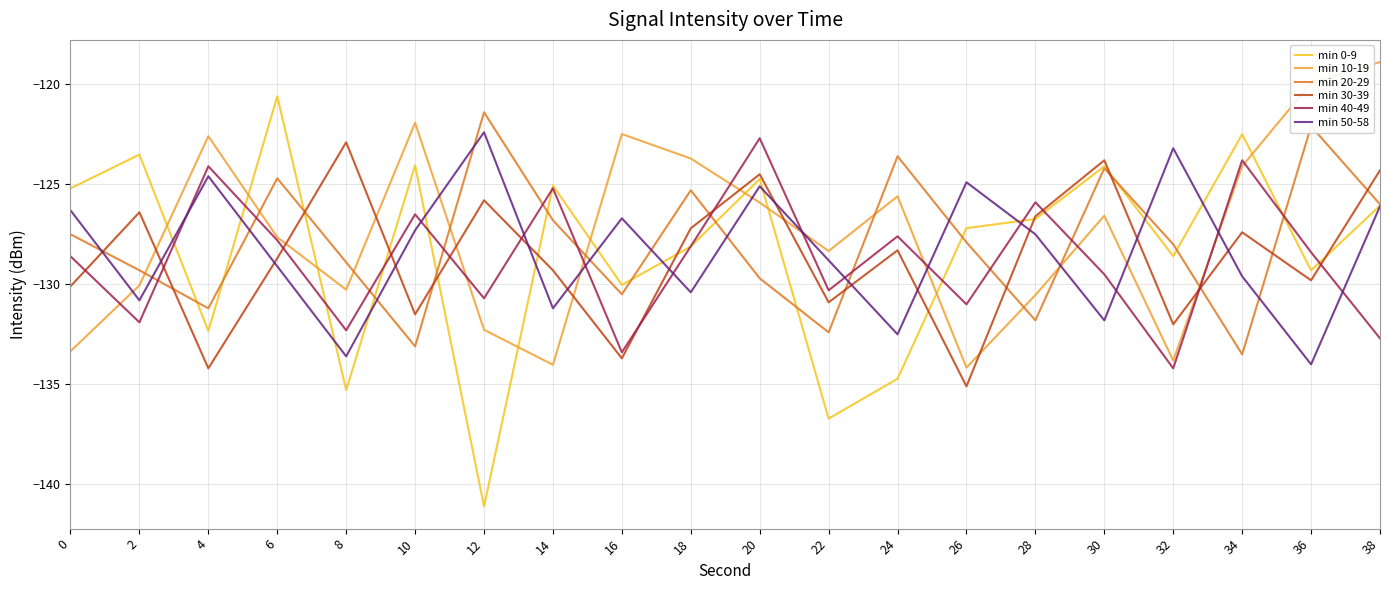

Where do min 20-29 and min 0-9 first cross each other?

2 and 4